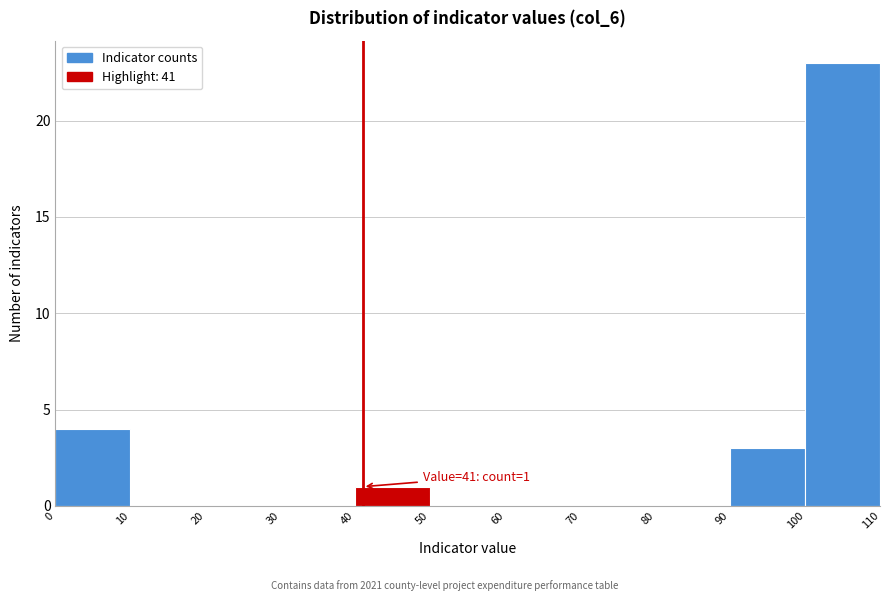

Over which range of the x-axis is the bar tallest?

100 to 110